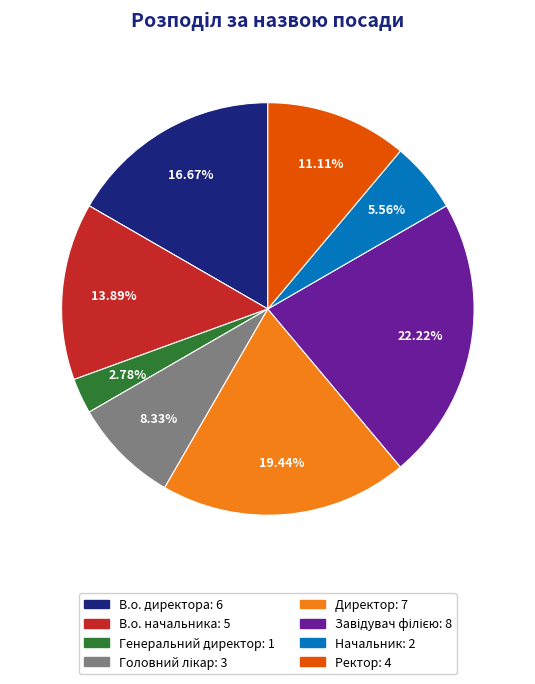

How many segments does this pie chart have?

8